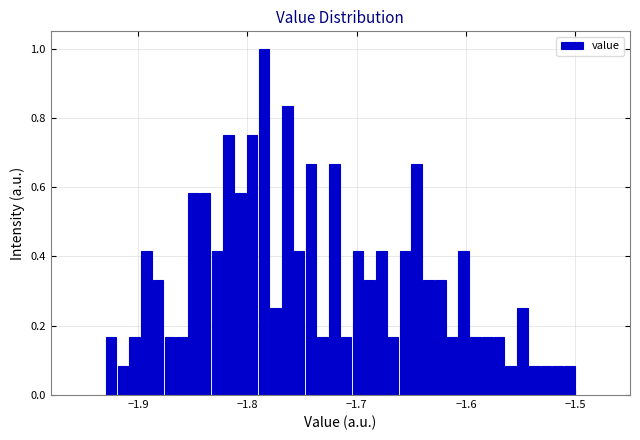

Around what value on the x-axis is the tallest bar? Give the approximate position of its centre, as read against the axis.

-1.78